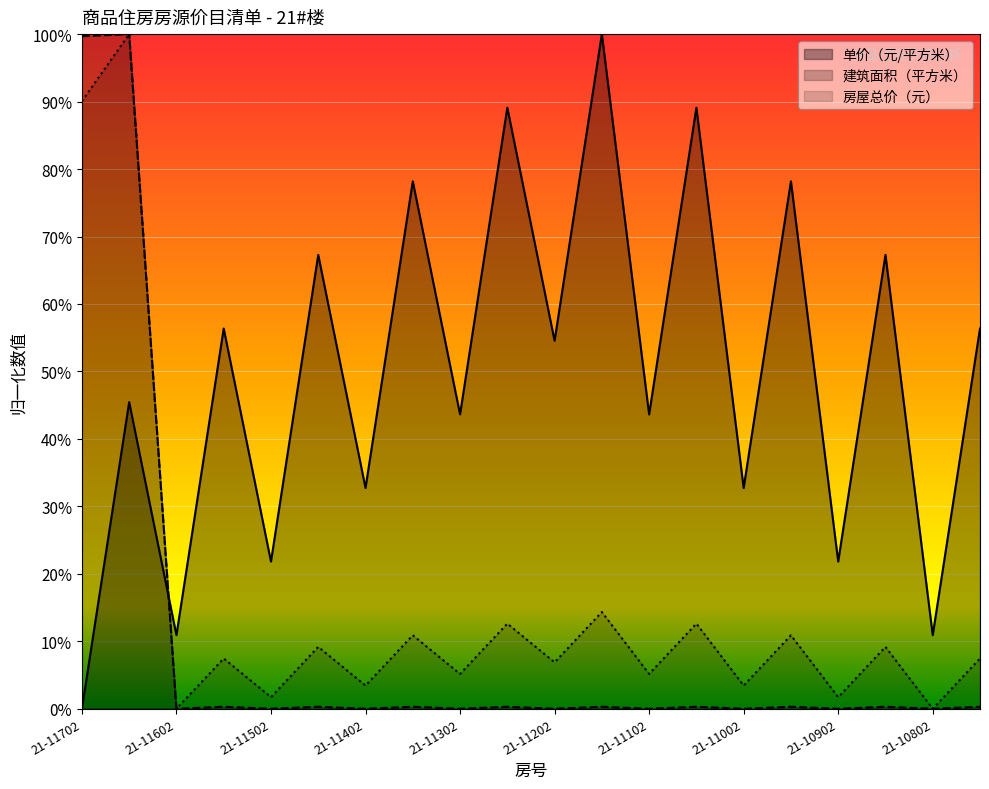

What is the difference between the second highest and minimum values in the 单价（元/平方米） series?

0.9